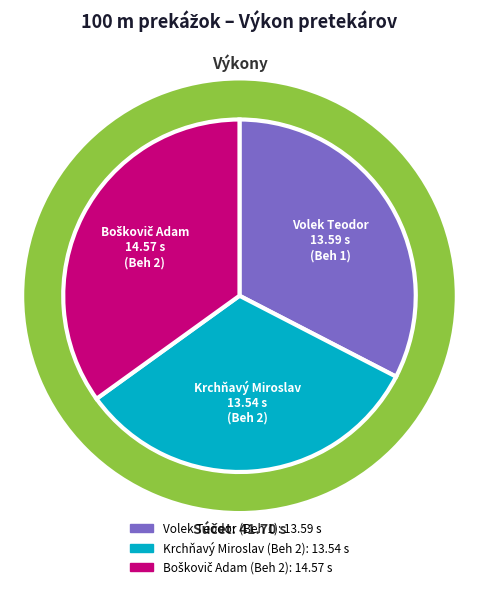

To the nearest percent, what percentage of the pie is Volek Teodor (Beh 1)?

33%